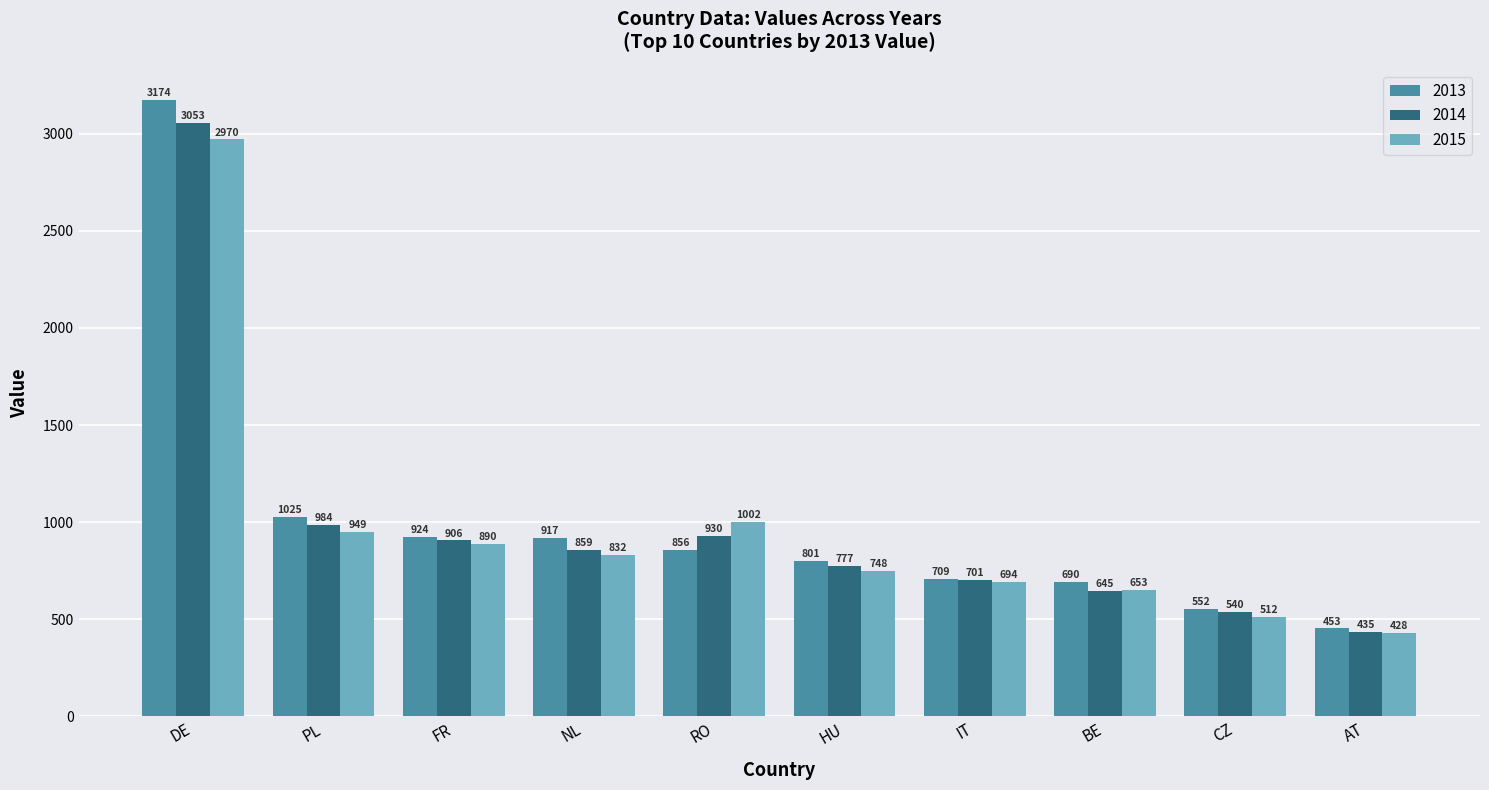

What is the difference between the highest and lowest values at BE?

45